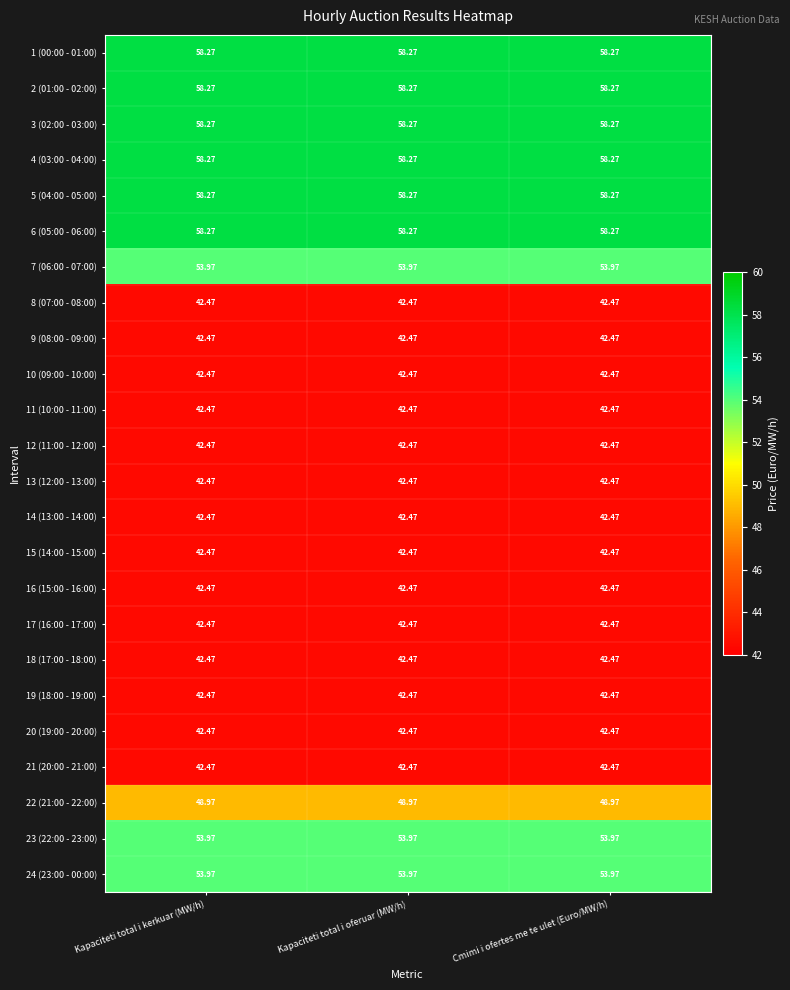

How many categories are shown in the chart?

3